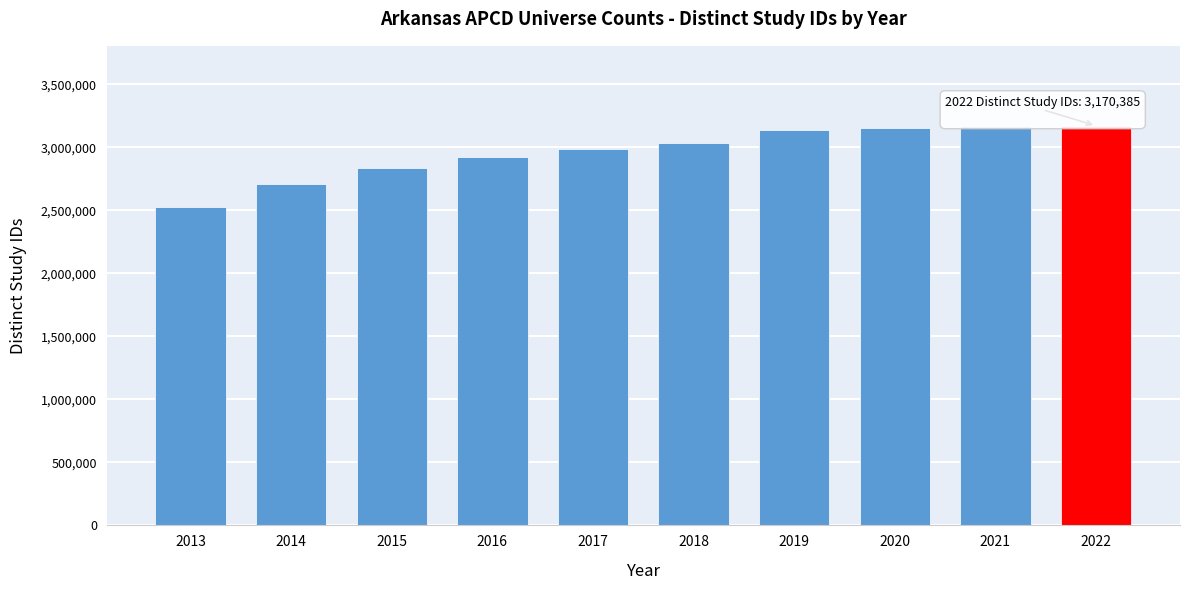

What is the approximate value at 2015, to the nearest 100?

2833200